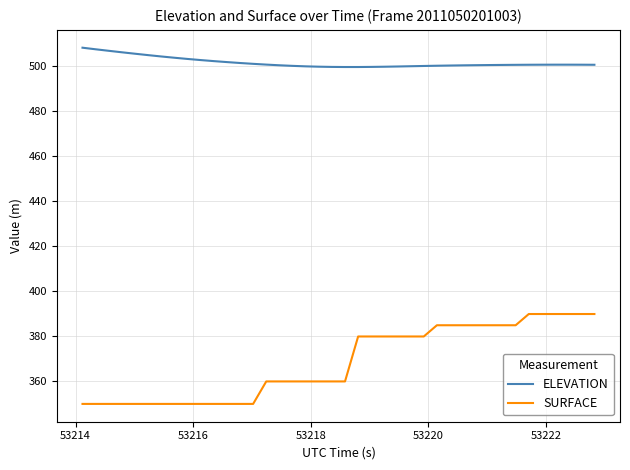

List the series in order of their overall mean, lowest first.

SURFACE, ELEVATION